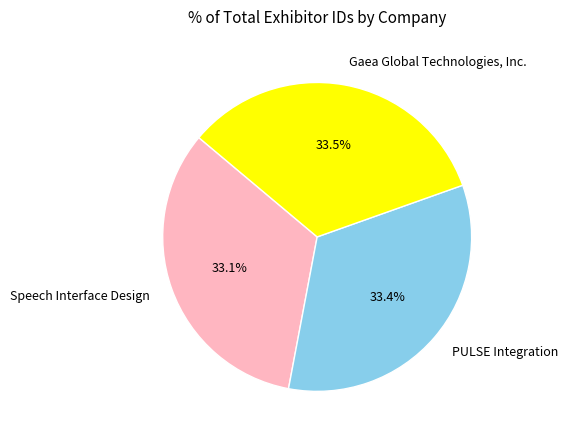

Rank the categories by value from highest to lowest.

Gaea Global Technologies, Inc., PULSE Integration, Speech Interface Design